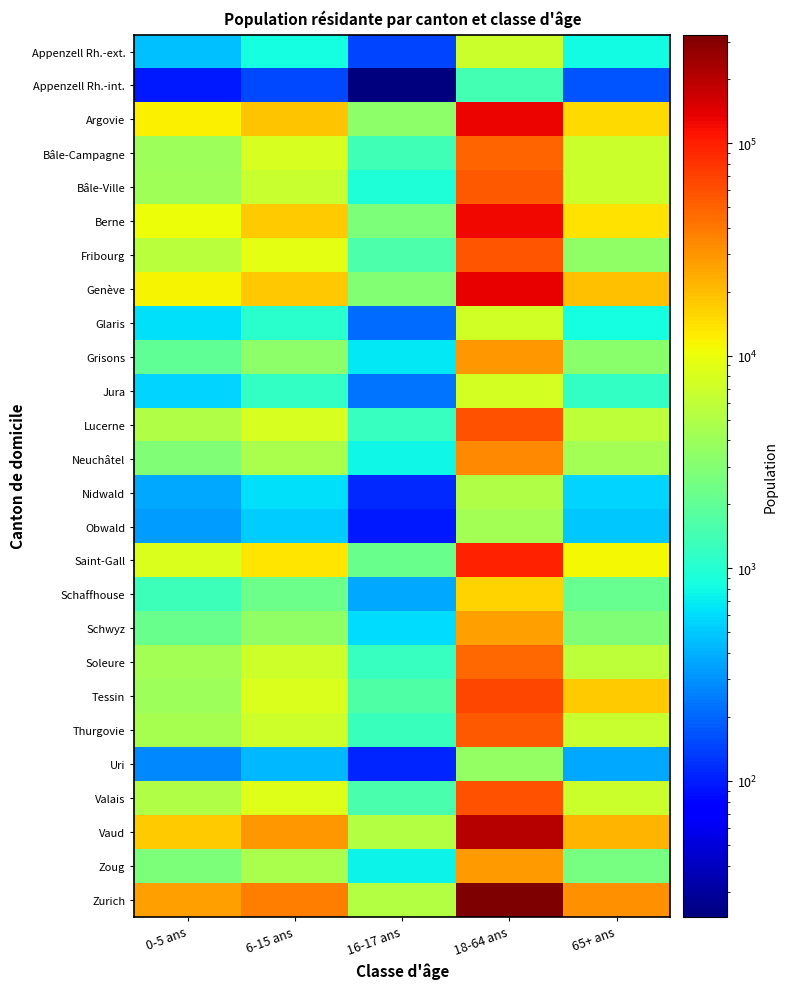

Reading right to left, what are all the values shown in this chart?

Appenzell Rh.-ext.: 65+ ans=798	18-64 ans=6735	16-17 ans=145	6-15 ans=827	0-5 ans=470
Appenzell Rh.-int.: 65+ ans=167	18-64 ans=1416	16-17 ans=23	6-15 ans=150	0-5 ans=98
Argovie: 65+ ans=15148	18-64 ans=130843	16-17 ans=3332	6-15 ans=18978	0-5 ans=12051
Bâle-Campagne: 65+ ans=6896	18-64 ans=48573	16-17 ans=1393	6-15 ans=7931	0-5 ans=3998
Bâle-Ville: 65+ ans=6864	18-64 ans=54488	16-17 ans=951	6-15 ans=6590	0-5 ans=4202
Berne: 65+ ans=13687	18-64 ans=126473	16-17 ans=2761	6-15 ans=17131	0-5 ans=10208
Fribourg: 65+ ans=3496	18-64 ans=56892	16-17 ans=1563	6-15 ans=9080	0-5 ans=5594
Genève: 65+ ans=19457	18-64 ans=132742	16-17 ans=2964	6-15 ans=18178	0-5 ans=11412
Glaris: 65+ ans=836	18-64 ans=7428	16-17 ans=211	6-15 ans=1067	0-5 ans=632
Grisons: 65+ ans=3194	18-64 ans=29156	16-17 ans=672	6-15 ans=3317	0-5 ans=2015
Jura: 65+ ans=1198	18-64 ans=7607	16-17 ans=231	6-15 ans=1171	0-5 ans=568
Lucerne: 65+ ans=5791	18-64 ans=59862	16-17 ans=1245	6-15 ans=7916	0-5 ans=5077
Neuchâtel: 65+ ans=4281	18-64 ans=33322	16-17 ans=771	6-15 ans=4647	0-5 ans=2898
Nidwald: 65+ ans=558	18-64 ans=5133	16-17 ans=111	6-15 ans=627	0-5 ans=375
Obwald: 65+ ans=508	18-64 ans=4319	16-17 ans=97	6-15 ans=526	0-5 ans=336
Saint-Gall: 65+ ans=10976	18-64 ans=94617	16-17 ans=2261	6-15 ans=13254	0-5 ans=8176
Schaffhouse: 65+ ans=2106	18-64 ans=16120	16-17 ans=376	6-15 ans=2331	0-5 ans=1341
Schwyz: 65+ ans=2915	18-64 ans=27267	16-17 ans=613	6-15 ans=3502	0-5 ans=2203
Soleure: 65+ ans=5852	18-64 ans=48029	16-17 ans=1239	6-15 ans=7089	0-5 ans=4353
Tessin: 65+ ans=17319	18-64 ans=66935	16-17 ans=1630	6-15 ans=8289	0-5 ans=4051
Thurgovie: 65+ ans=6457	18-64 ans=54537	16-17 ans=1256	6-15 ans=7115	0-5 ans=4506
Uri: 65+ ans=364	18-64 ans=3545	16-17 ans=107	6-15 ans=427	0-5 ans=272
Valais: 65+ ans=6731	18-64 ans=59060	16-17 ans=1527	6-15 ans=8400	0-5 ans=4991
Vaud: 65+ ans=21624	18-64 ans=199591	16-17 ans=5315	6-15 ans=29550	0-5 ans=17156
Zoug: 65+ ans=2590	18-64 ans=27999	16-17 ans=743	6-15 ans=4656	0-5 ans=2783
Zurich: 65+ ans=31925	18-64 ans=323454	16-17 ans=5230	6-15 ans=37326	0-5 ans=26720